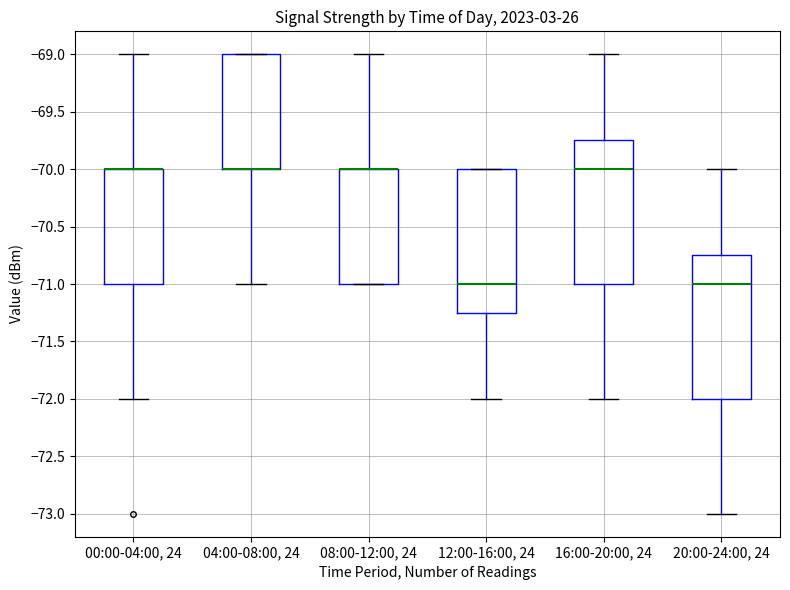

Reading left to right, read every box against the y-axis: the position of its median line, the range the box covers, and the ends of its whiskers. The values are not printed on the chart, so give them approximately, as read against the axis.

00:00-04:00, 24: median -70.00 (drawn on the box's upper edge), box -71.00 to -70.00, whiskers -72.00 to -69.00
04:00-08:00, 24: median -70.00 (drawn on the box's lower edge), box -70.00 to -69.00, whiskers -71.00 to -69.00
08:00-12:00, 24: median -70.00 (drawn on the box's upper edge), box -71.00 to -70.00, whiskers -71.00 to -69.00
12:00-16:00, 24: median -71.00, box -71.25 to -70.00, whiskers -72.00 to -70.00
16:00-20:00, 24: median -70.00, box -71.00 to -69.75, whiskers -72.00 to -69.00
20:00-24:00, 24: median -71.00, box -72.00 to -70.75, whiskers -73.00 to -70.00